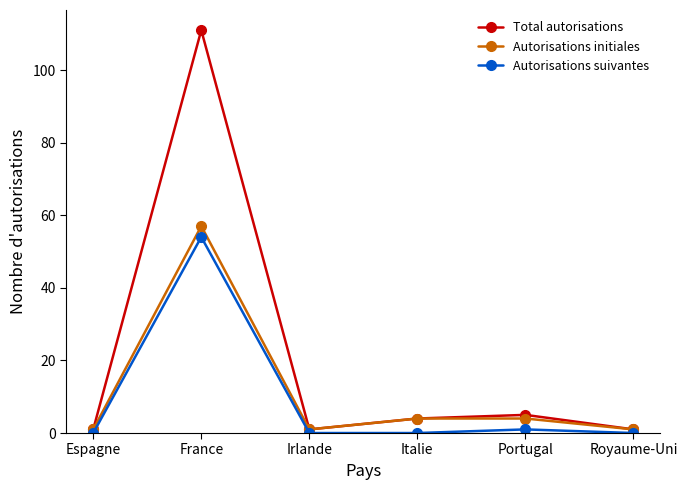

The value of Autorisations suivantes at Italie is 0. True or false?

True